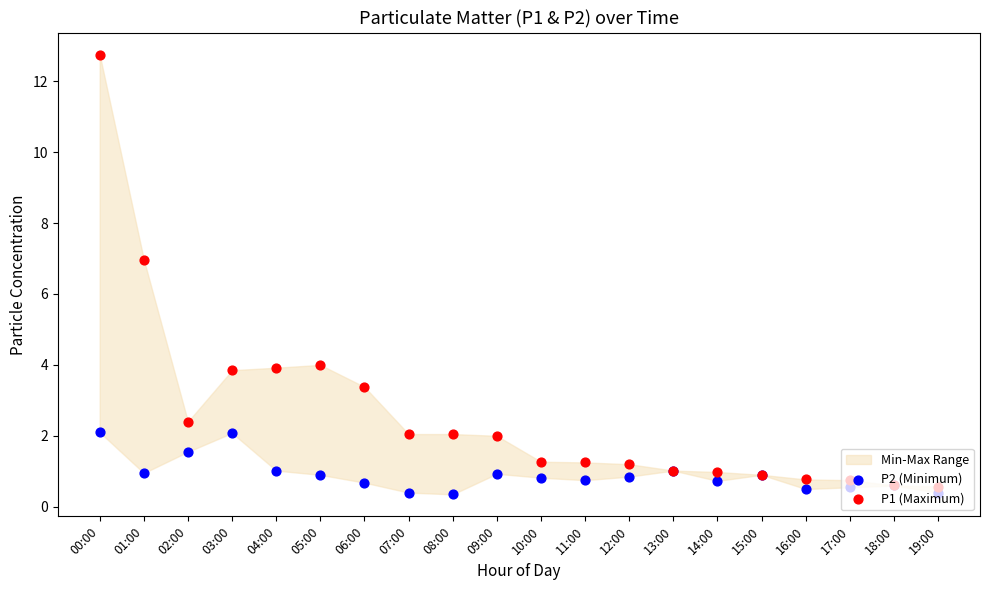

Which series has the widest spread of Y values?

P1 (Maximum)